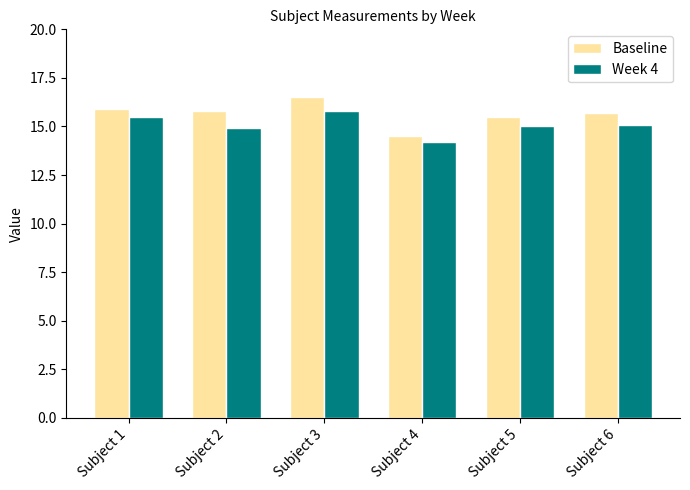

At which label does Baseline reach its peak?

Subject 3